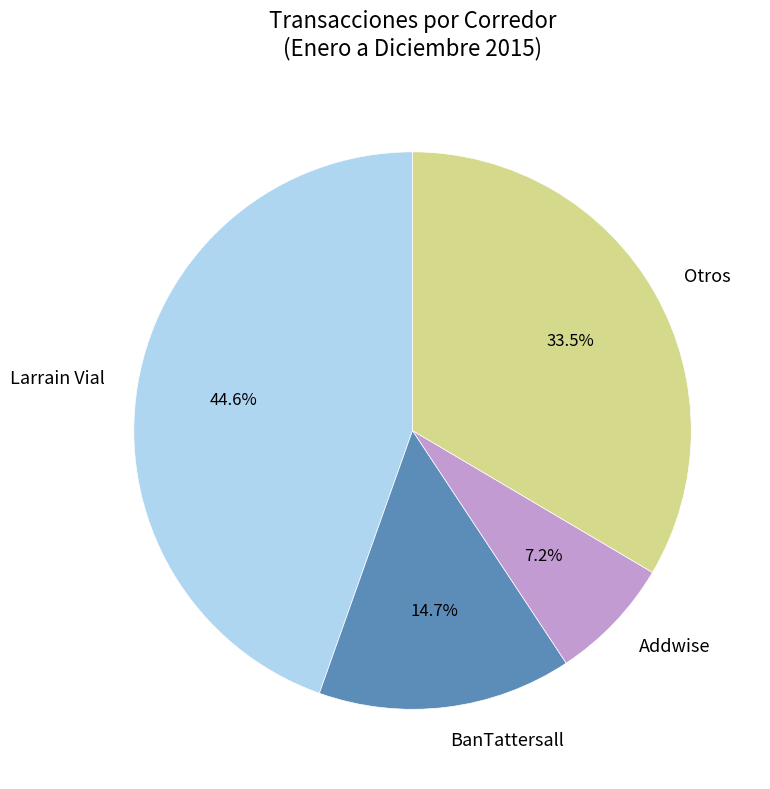

Which slice is the largest?

Larrain Vial